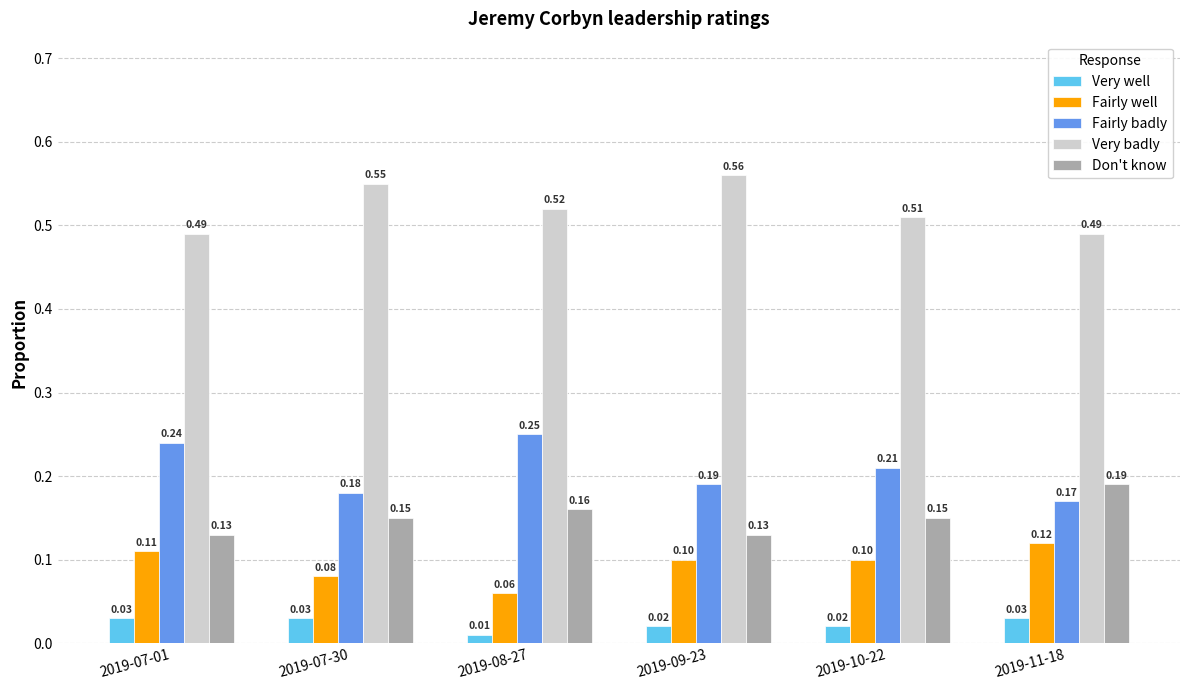

Rank the series by their maximum value, from highest to lowest.

Very badly, Fairly badly, Don't know, Fairly well, Very well